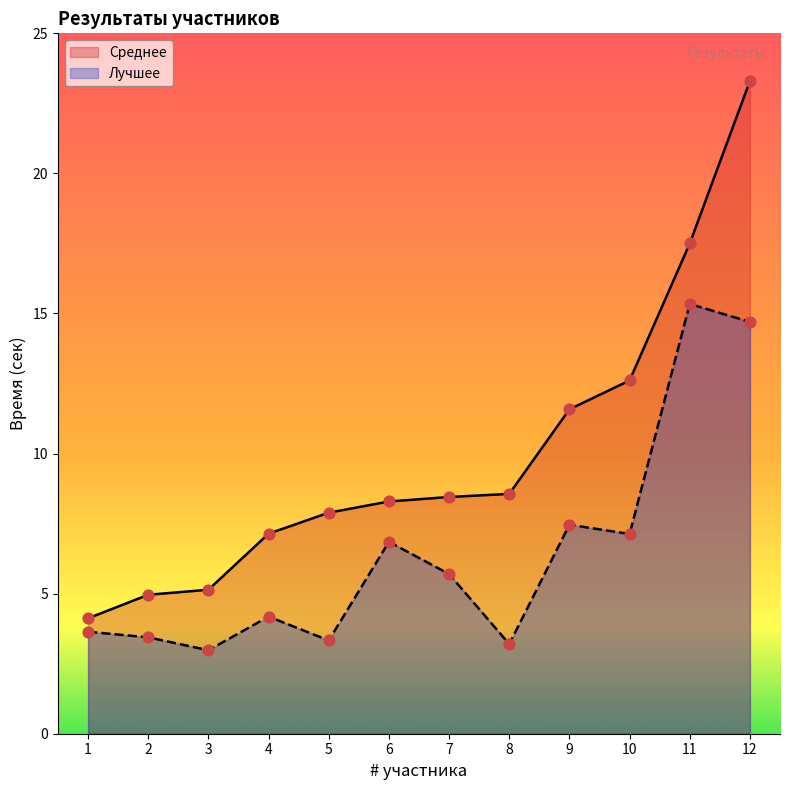

Is the value of Среднее at 9 greater than the value of Лучшее at 8?

Yes